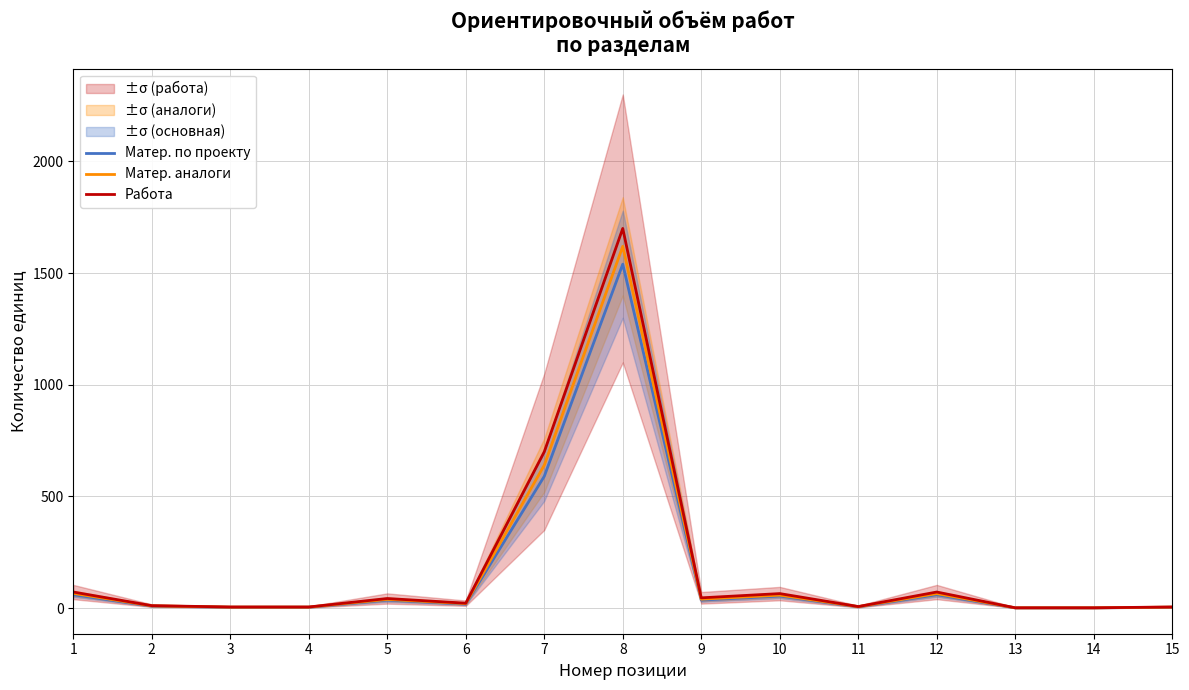

How many lines are shown in the chart?

3